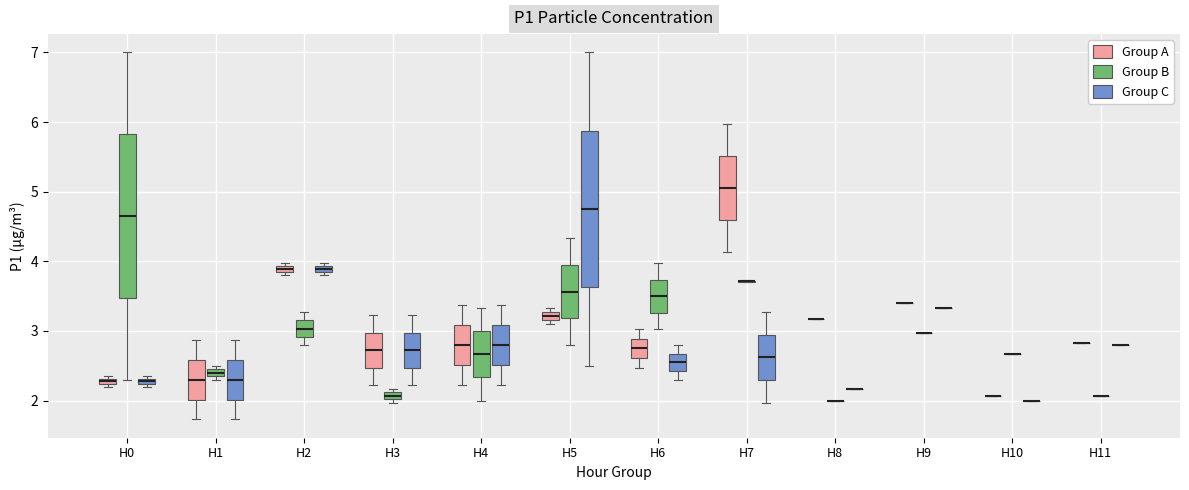

Where does the upper whisker of the box for H4 (Group A) end on the y-axis? The values are not printed on the chart, so give them approximately, as read against the axis.

3.4